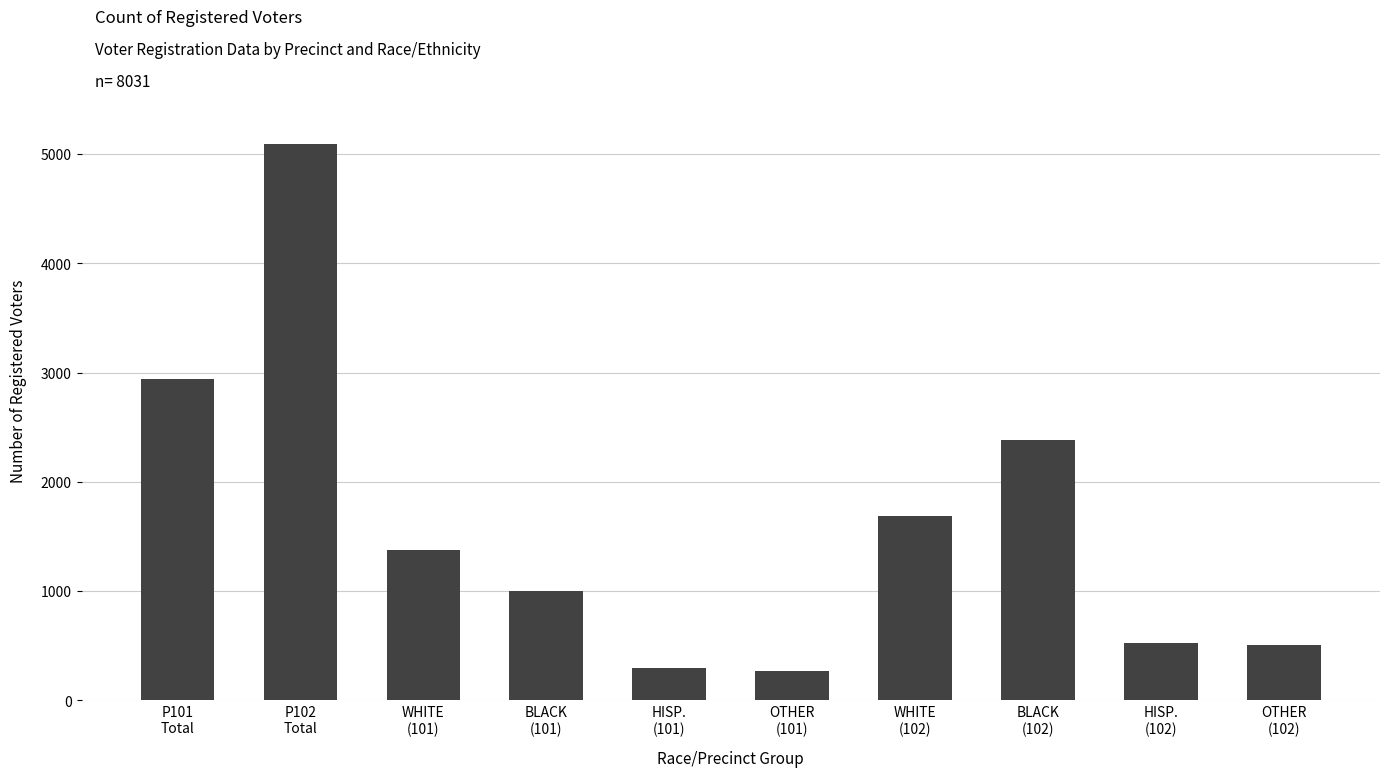

What is the sum of all values?

16062